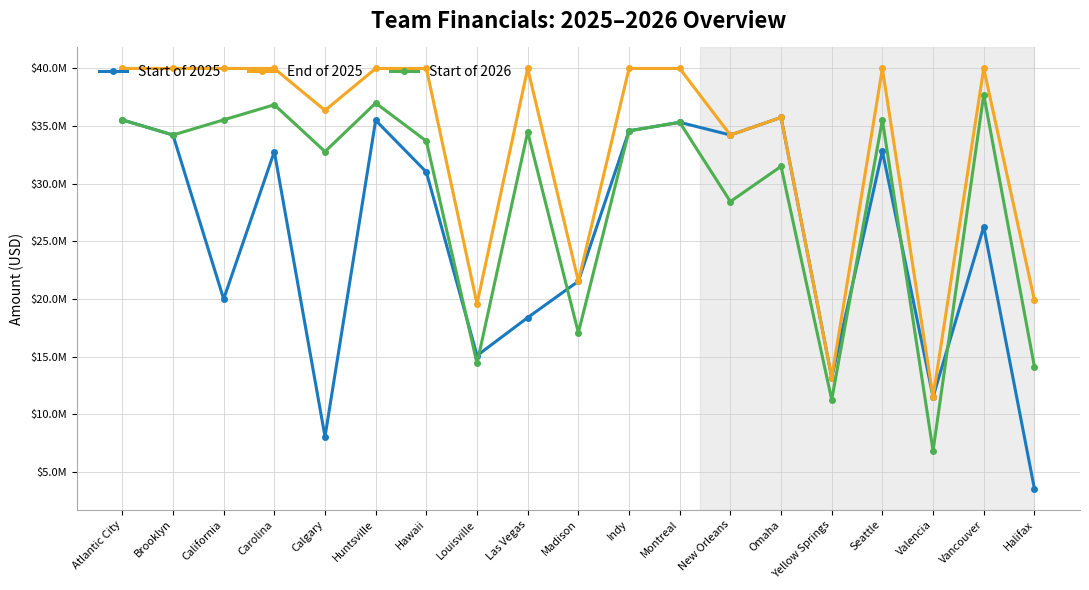

The Start of 2026 series shows 21216271 at Calgary. True or false?

False